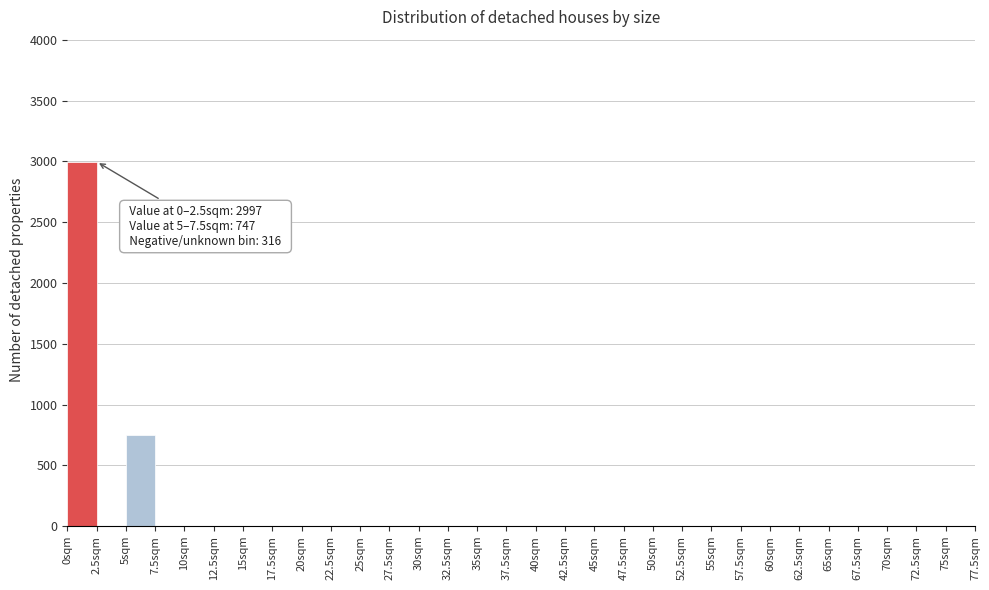

Which range on the x-axis has the tallest bar?

0.0 to 2.5